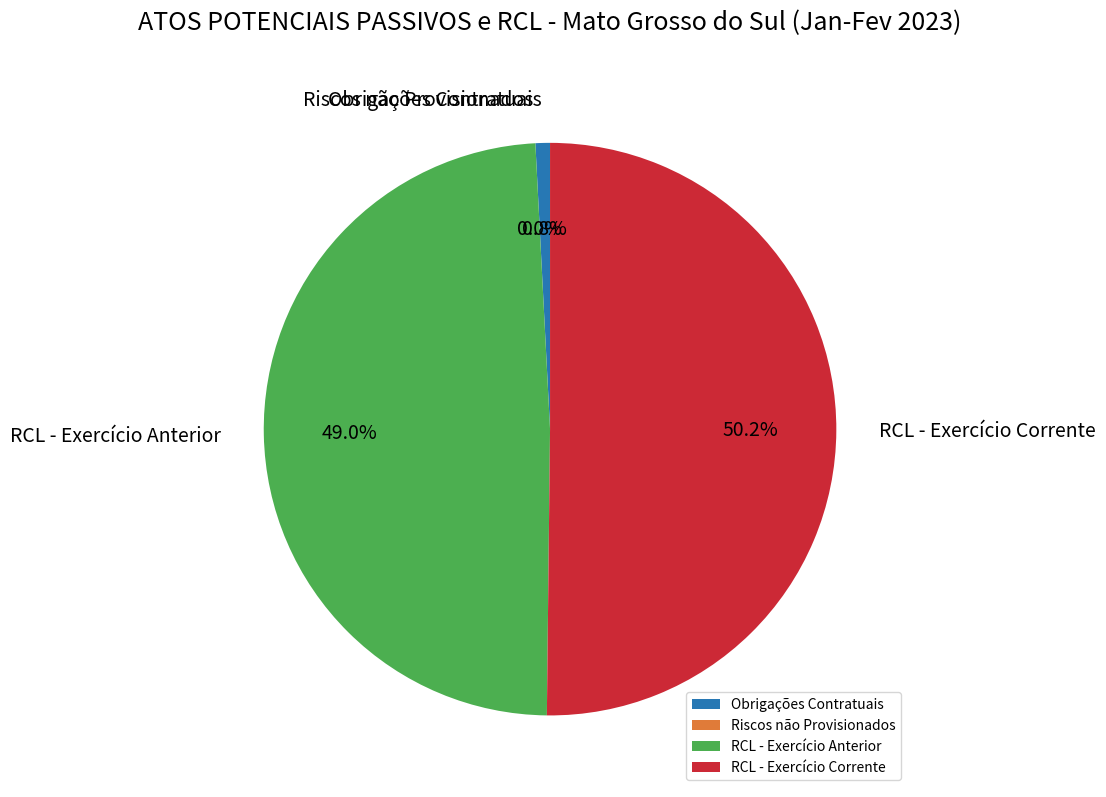

Rank the categories by value from highest to lowest.

RECEITA CORRENTE LÍQUIDA (RCL) - Exercício Corrente, RECEITA CORRENTE LÍQUIDA (RCL) - Exercício Anterior, Obrigações Contratuais, Riscos não Provisionados